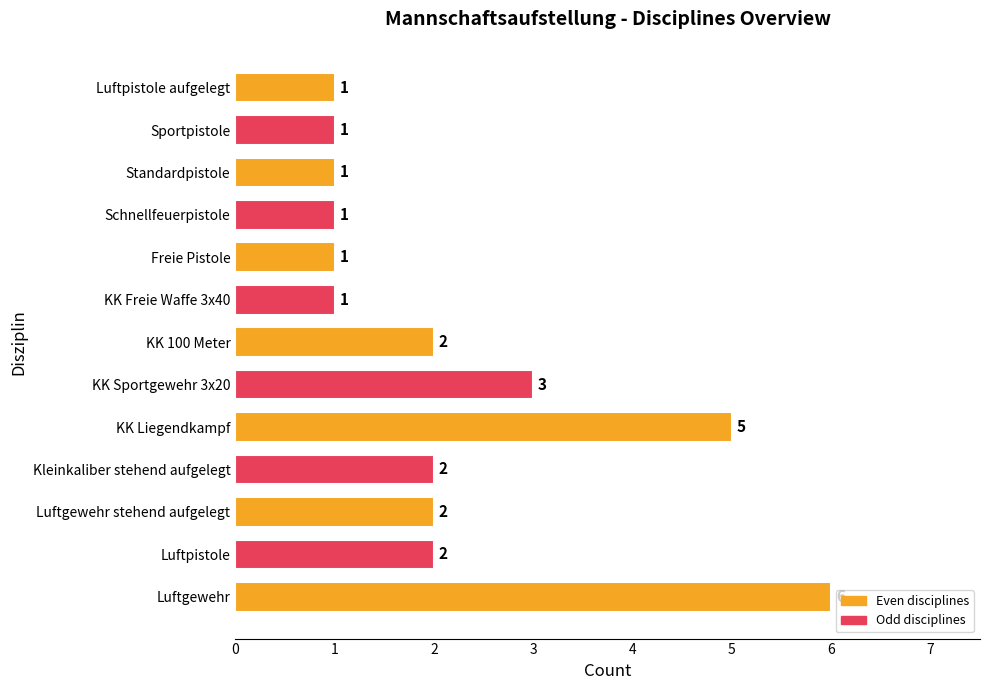

Does the chart contain any negative values?

No